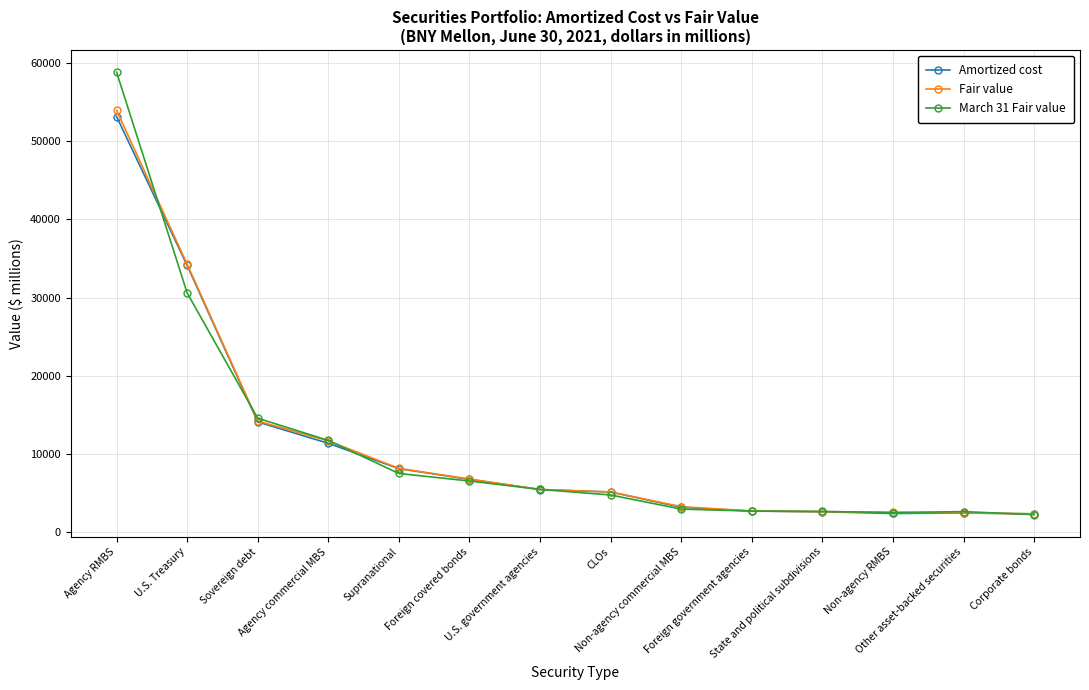

What are all the series names shown in the legend?

Amortized cost, Fair value, March 31 Fair value